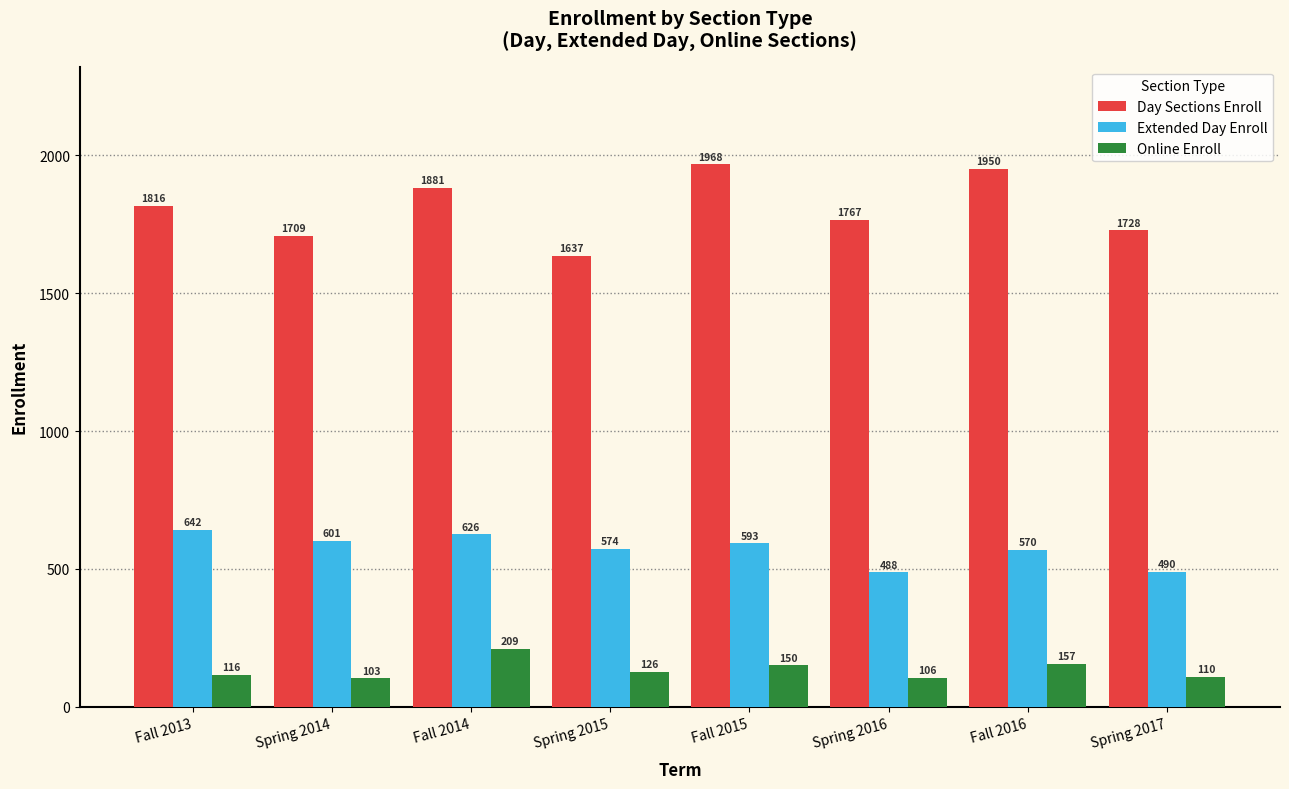

What is the difference between the Extended Day Enroll values at Spring 2014 and Fall 2013?

41